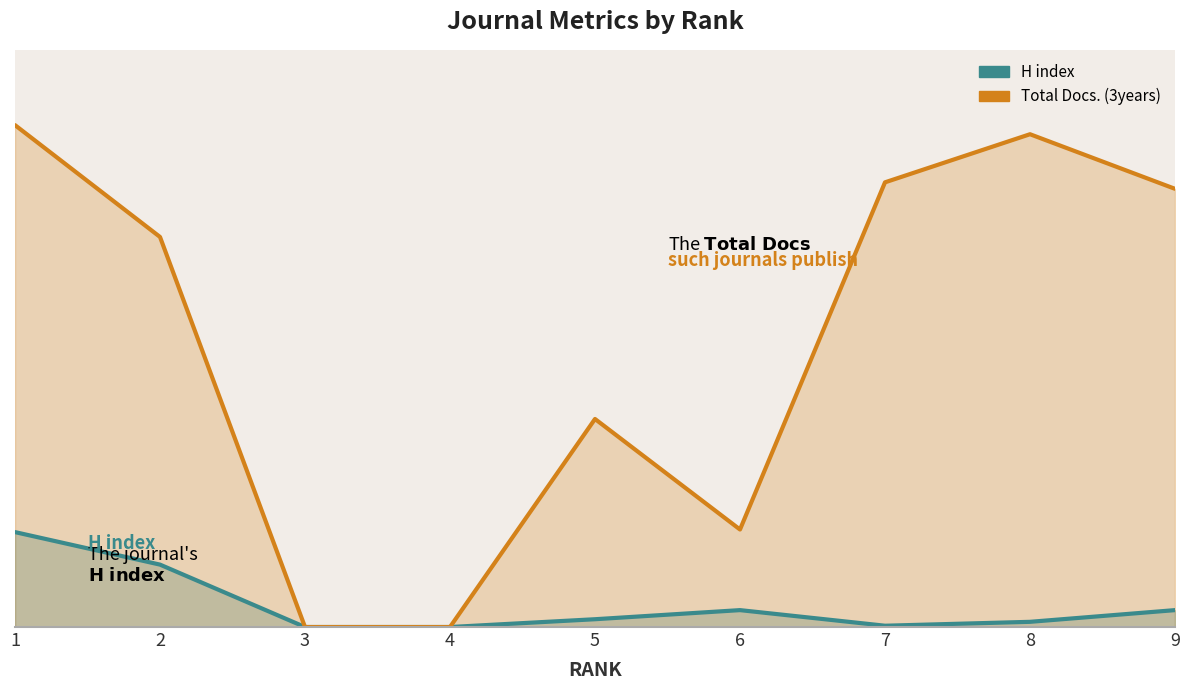

Where is the first local maximum for H index?

6